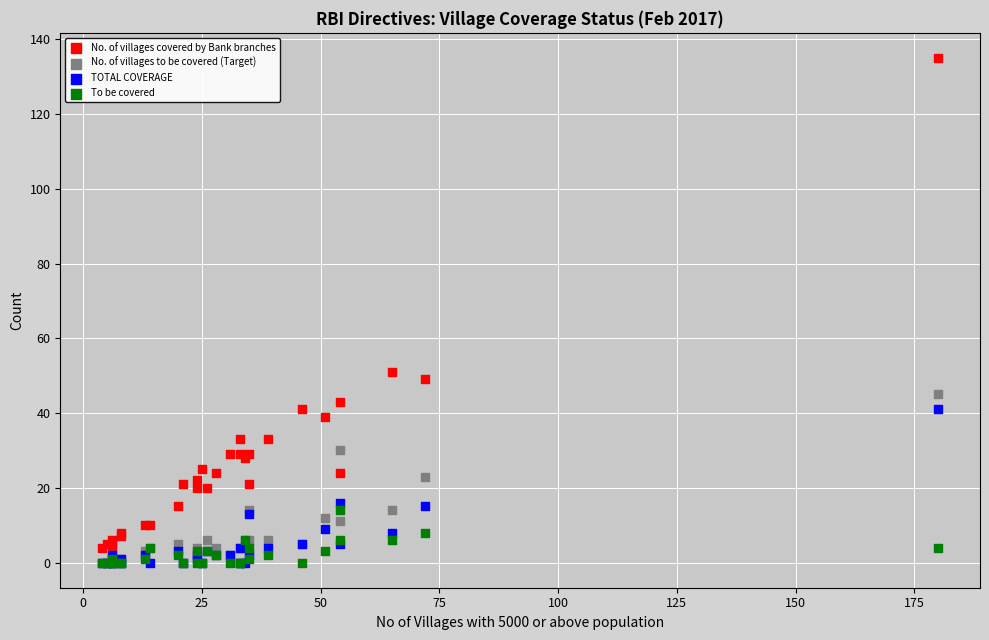

In the No. of villages covered by Bank branches series, what Y value is closest to 69?

51